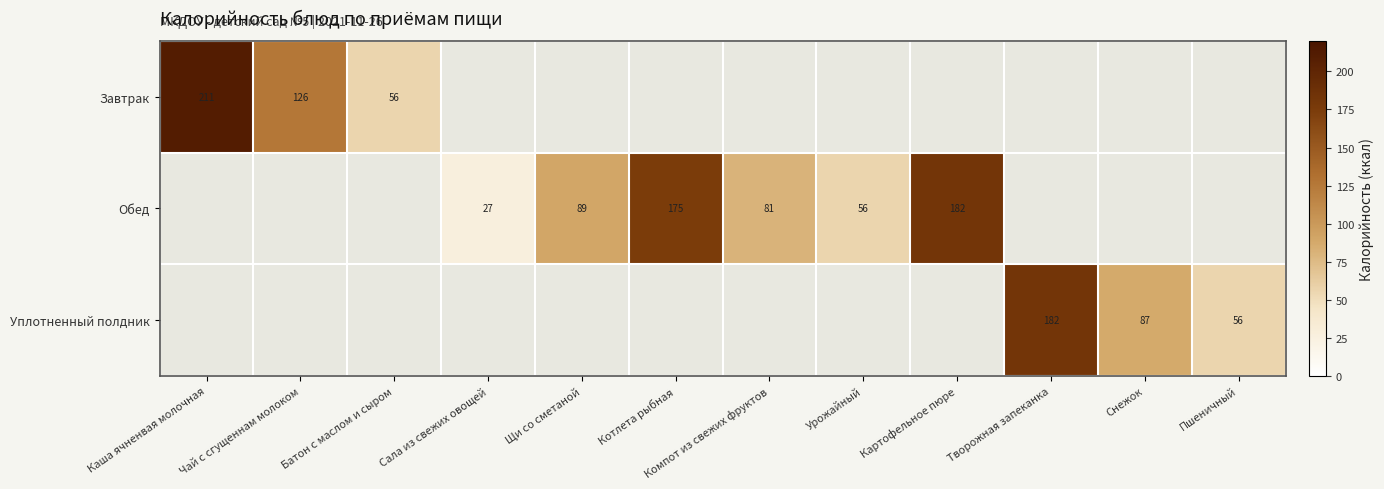

Is the value of Обед at Урожайный greater than the value of Уплотненный полдник at Творожная запеканка?

No